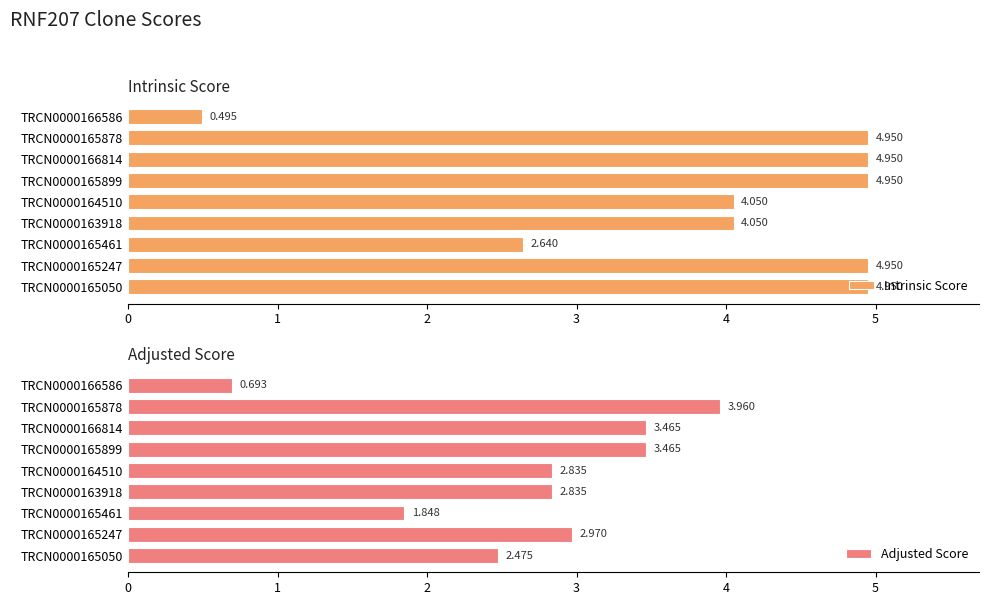

What is the sum of the Adjusted Score values at TRCN0000165050 and TRCN0000165461?

4.3